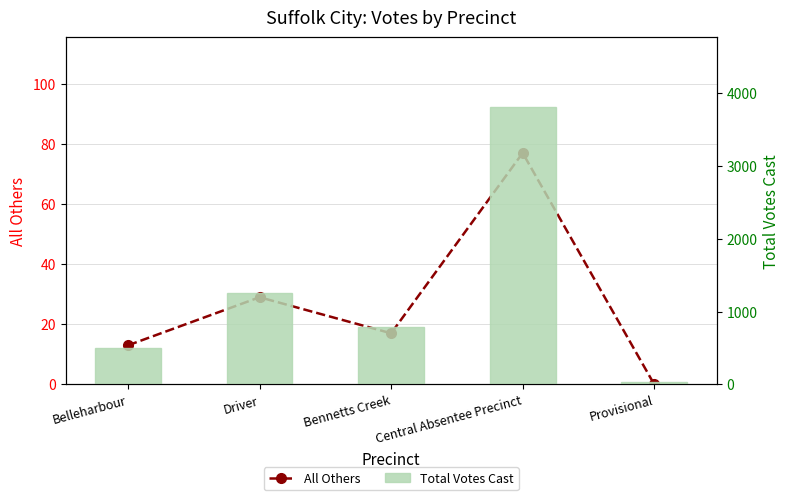

At which label does All Others reach its peak?

Central Absentee Precinct